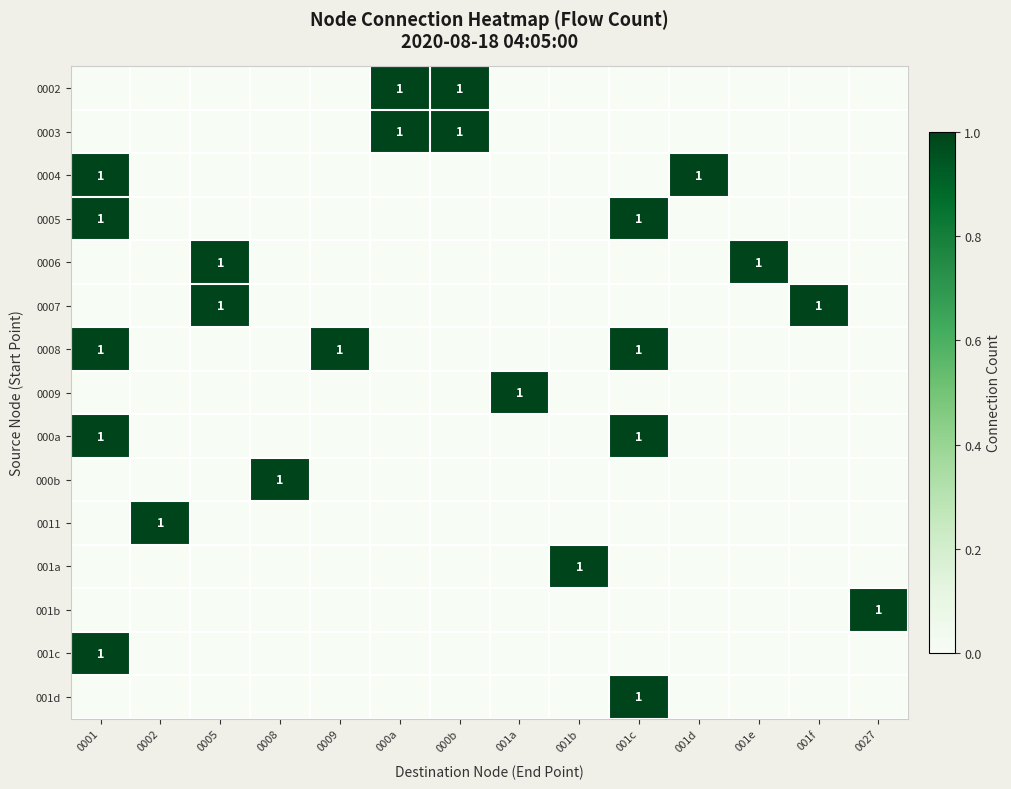

Is it true that 0009 equals 1 at 001a?

True